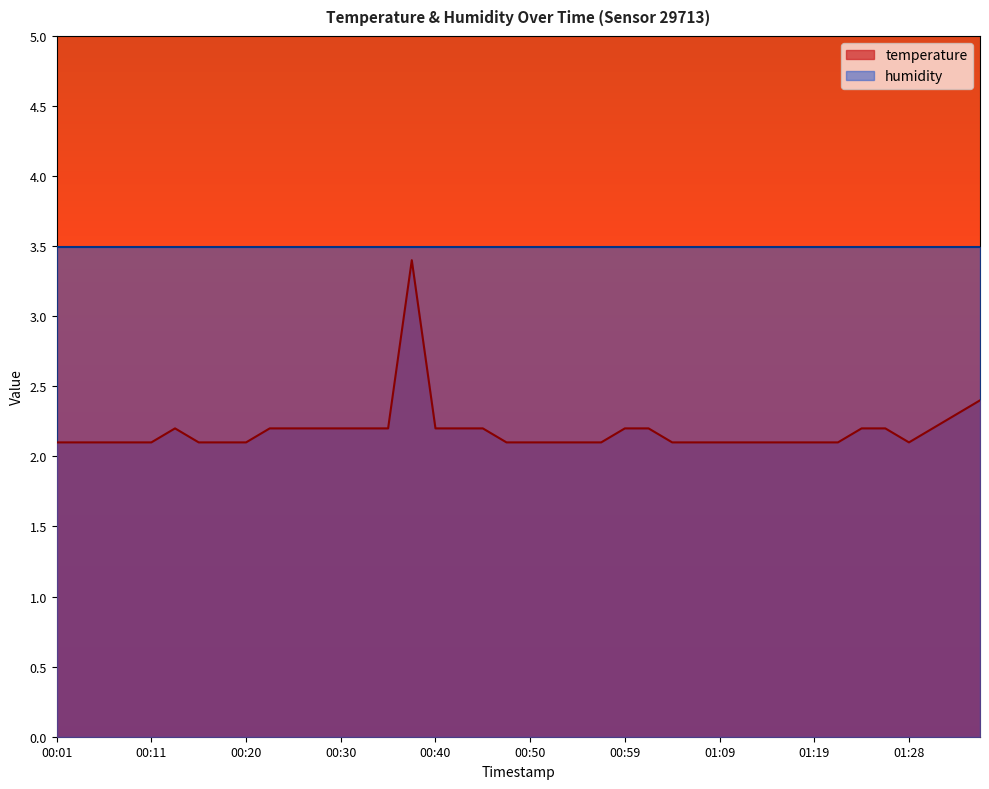

Rank the categories by value from highest to lowest.

00:37, 01:36, 01:33, 00:13, 00:23, 00:25, 00:28, 00:30, 00:33, 00:35, 00:40, 00:42, 00:45, 00:59, 01:02, 01:24, 01:26, 01:31, 00:01, 00:03, 00:06, 00:08, 00:11, 00:16, 00:18, 00:20, 00:47, 00:50, 00:52, 00:54, 00:57, 01:04, 01:07, 01:09, 01:11, 01:14, 01:16, 01:19, 01:21, 01:28